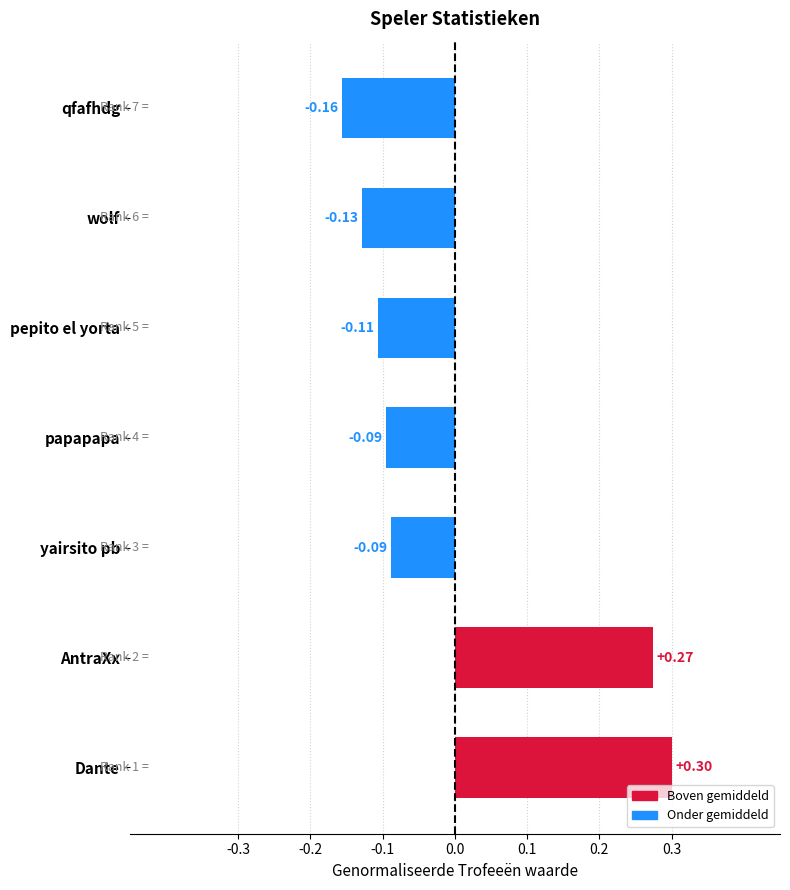

What is the change in value from Dante to papapapa?

-0.4